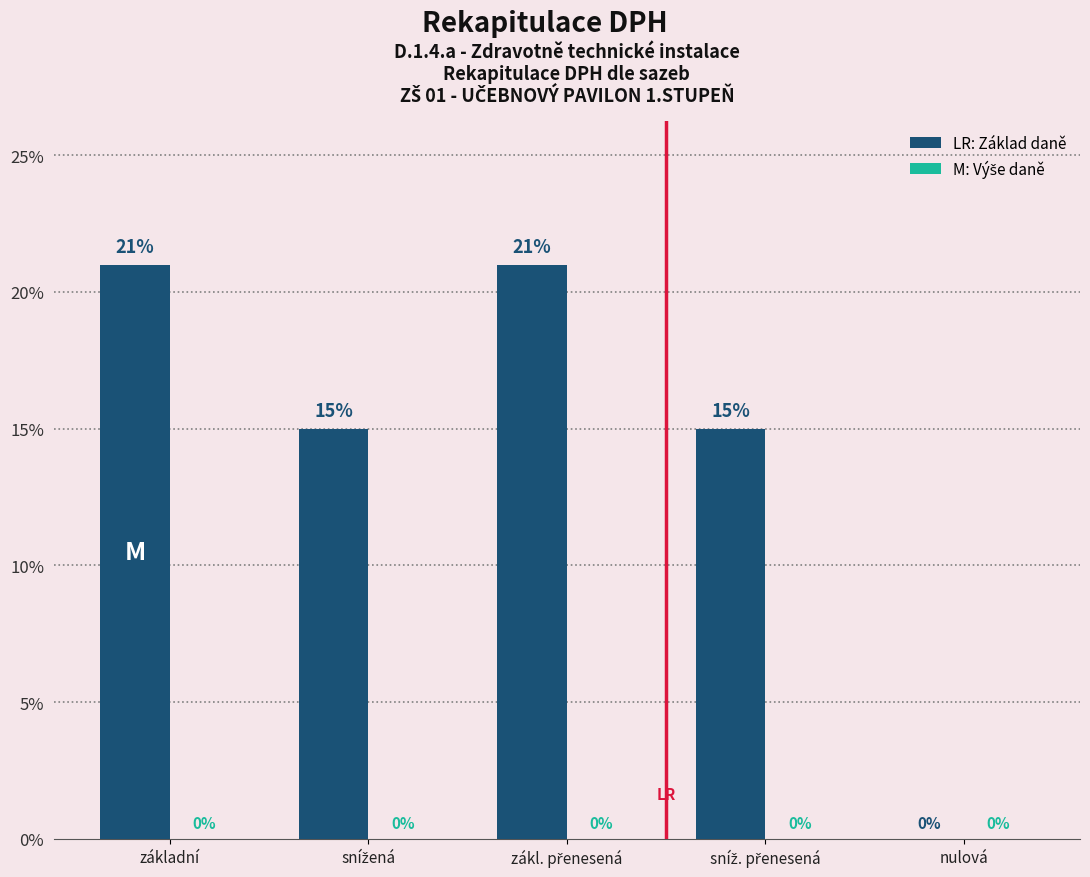

What is the sum of all values?

72